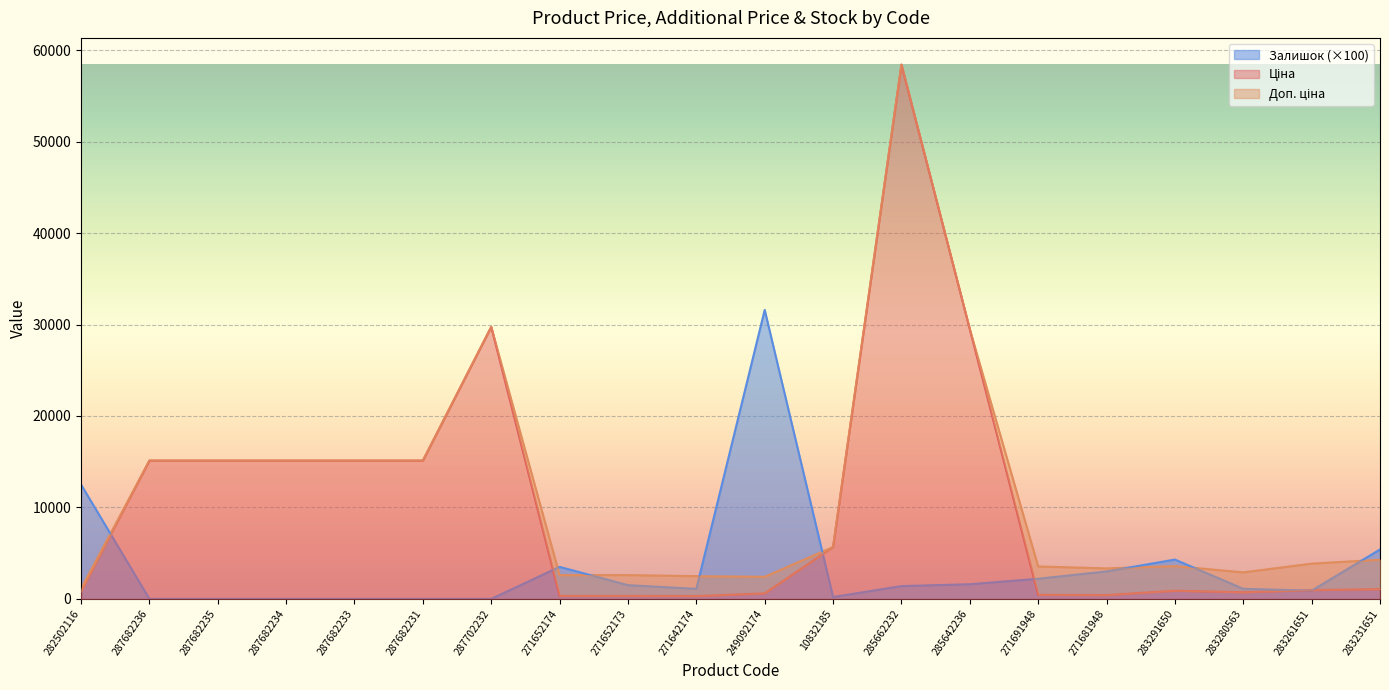

How many categories are shown in the chart?

20